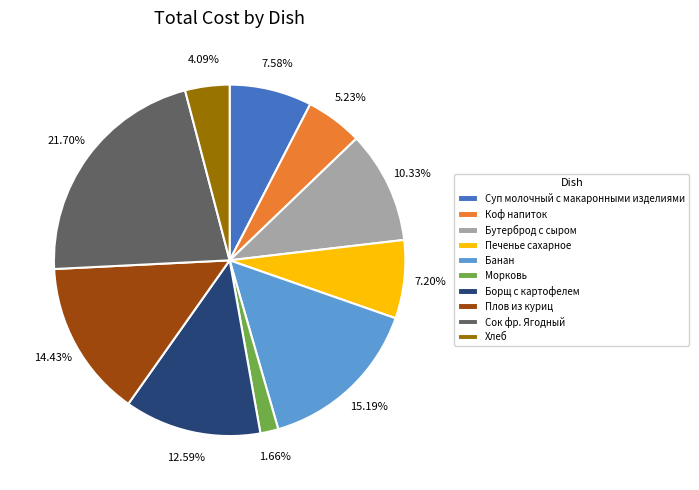

To the nearest percent, what is the difference between the Морковь and Печенье сахарное slice percentages?

6%